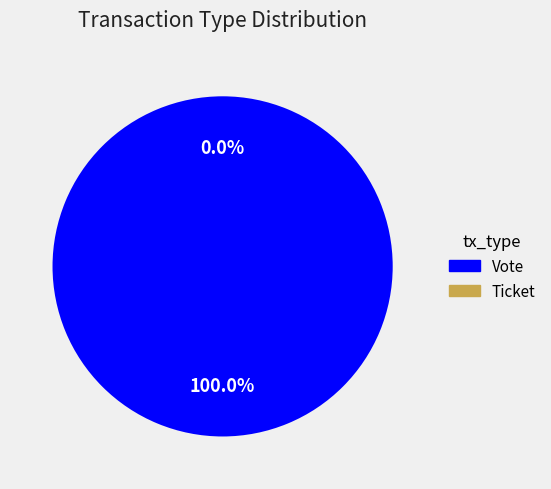

How many slices are in this pie chart?

2